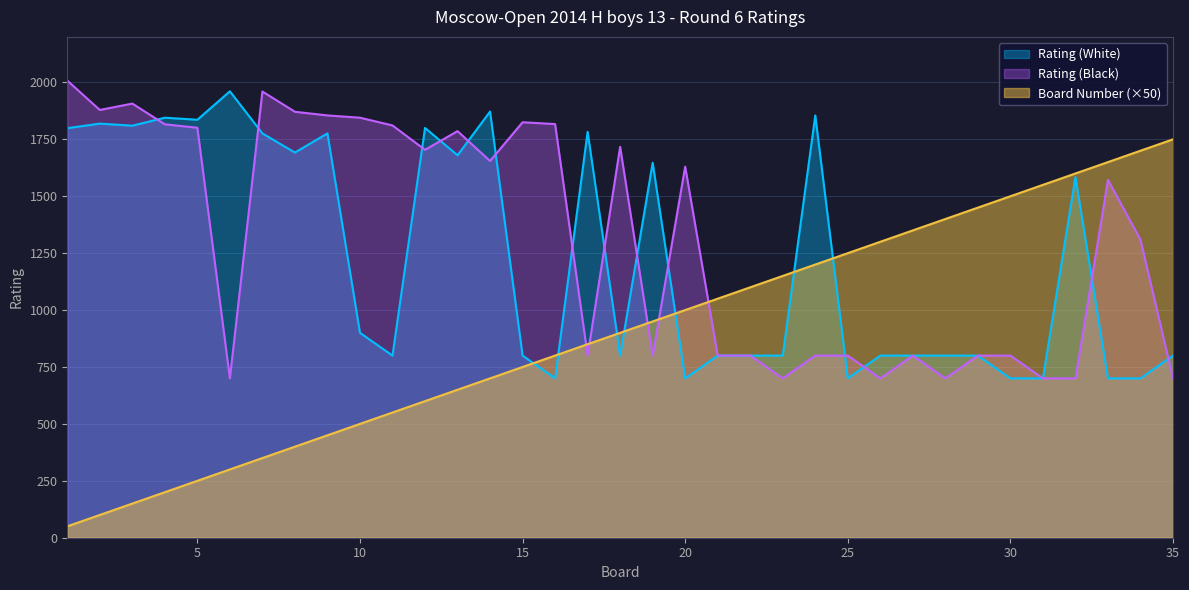

List the labels in order of Rating (White) value, smallest first.

16, 20, 25, 30, 31, 33, 34, 11, 15, 18, 21, 22, 23, 26, 27, 28, 29, 35, 10, 32, 19, 13, 8, 7, 9, 17, 1, 12, 3, 2, 5, 4, 24, 14, 6